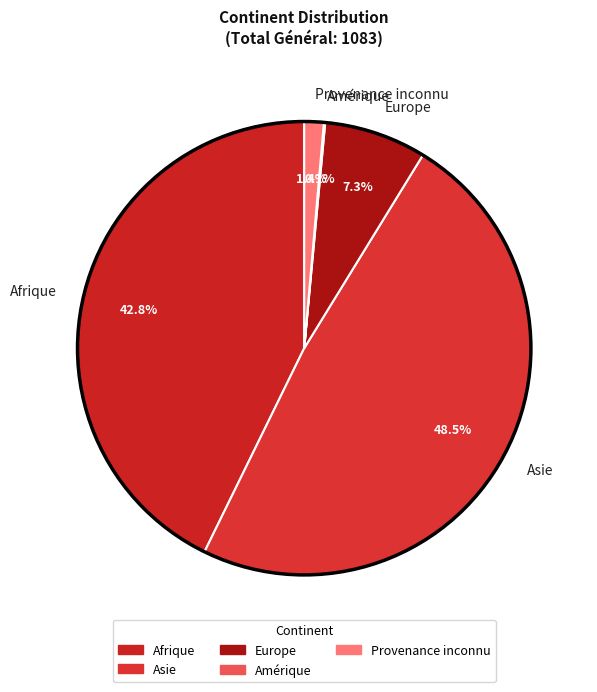

To the nearest percent, what is the average slice percentage?

20%